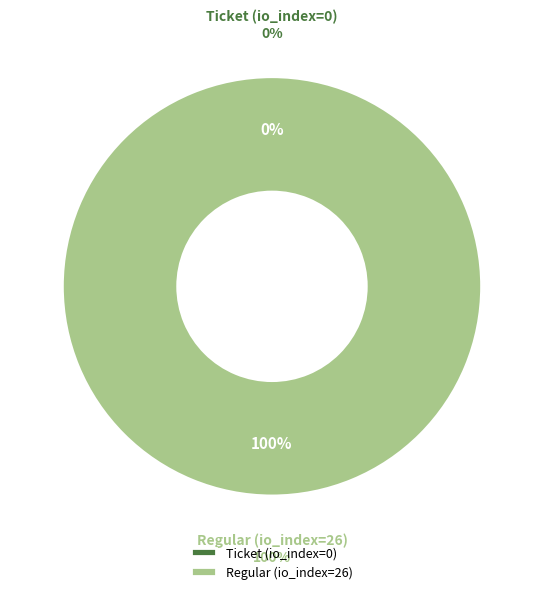

True or false: Ticket (io_index=0) accounts for 1% of the total.

False